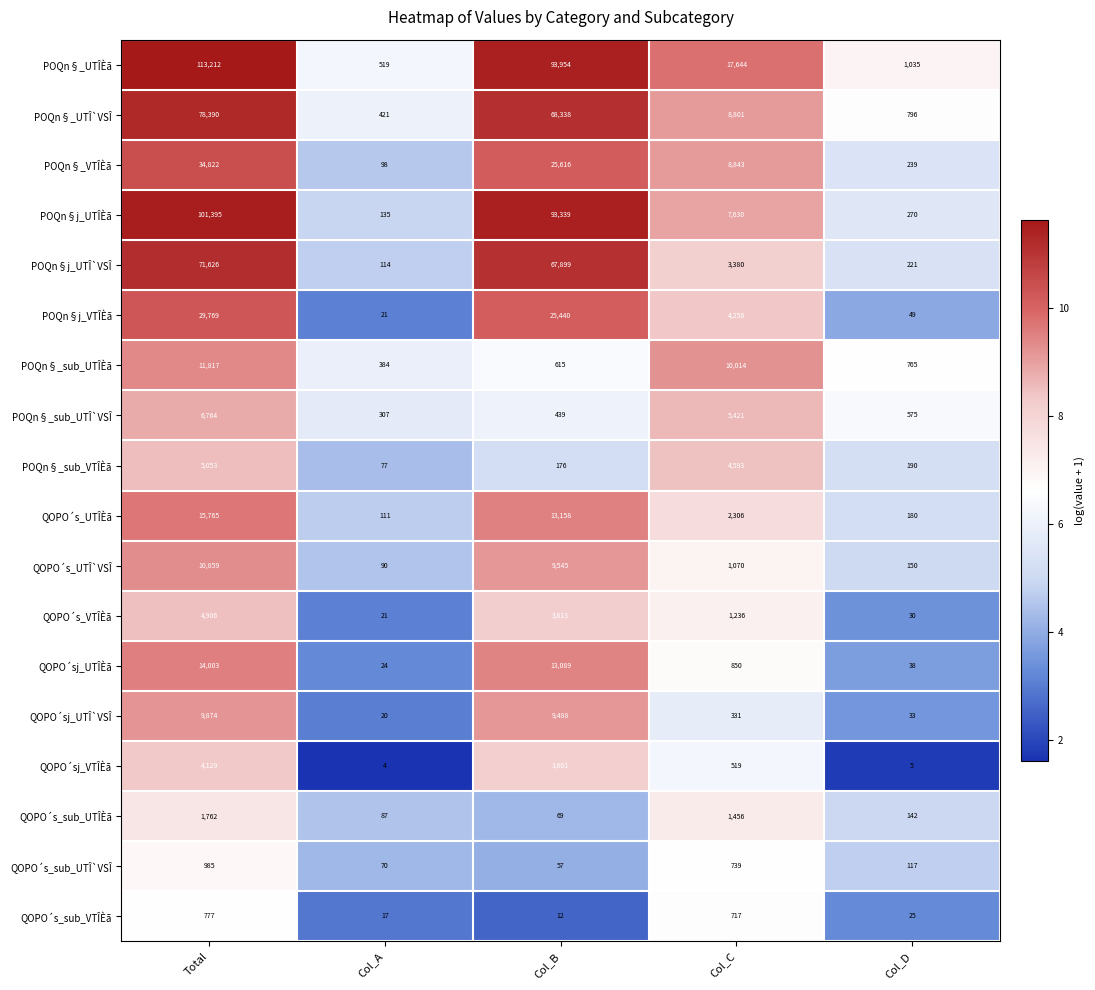

What is the total value across all series at Total?

515908